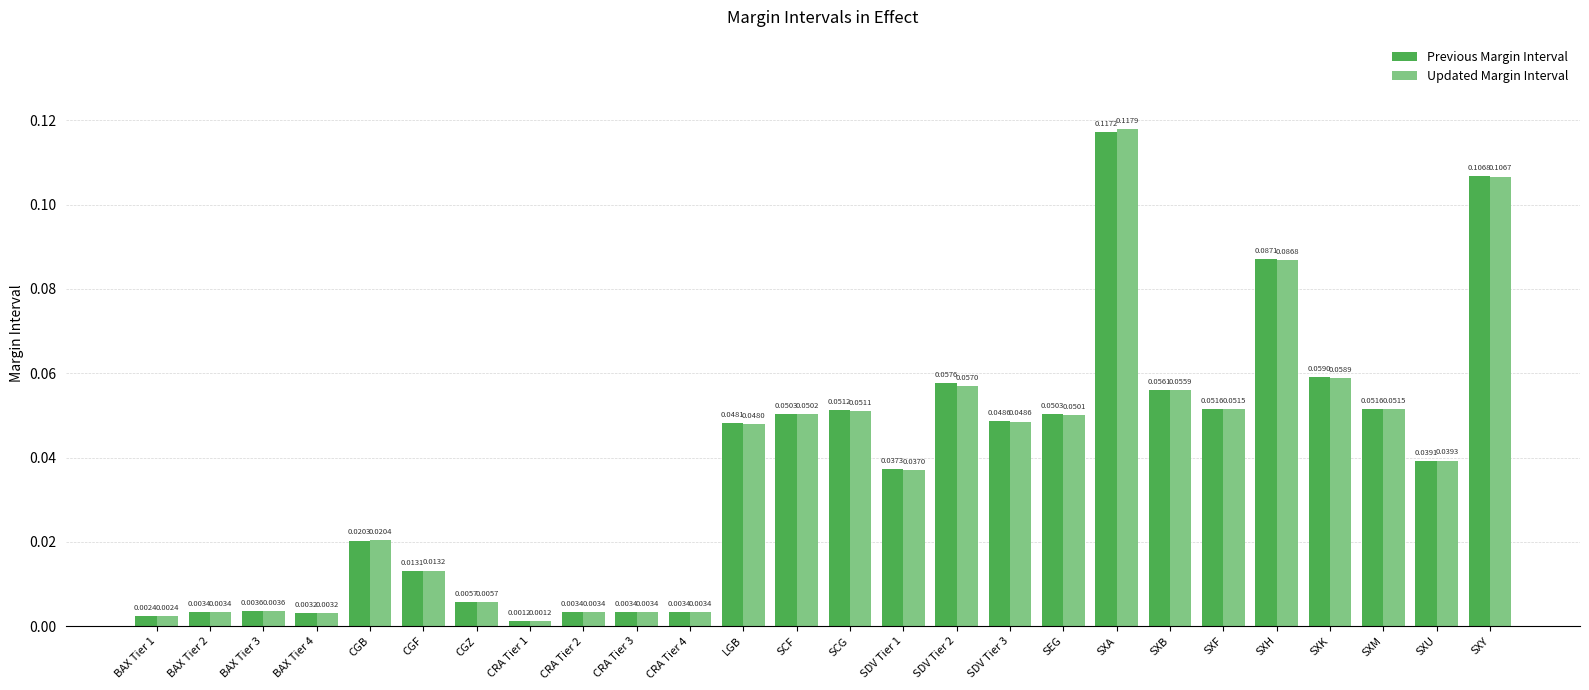

Rank the series by their maximum value, from lowest to highest.

Previous Margin Interval, Updated Margin Interval